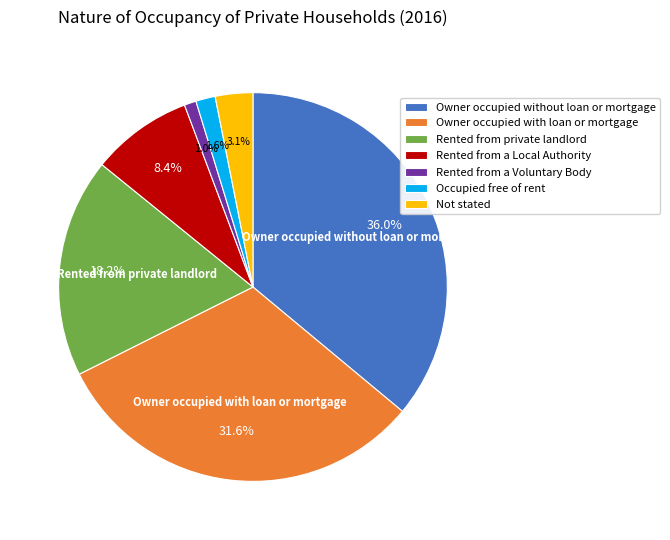

Which slice is the smallest?

Rented from a Voluntary Body